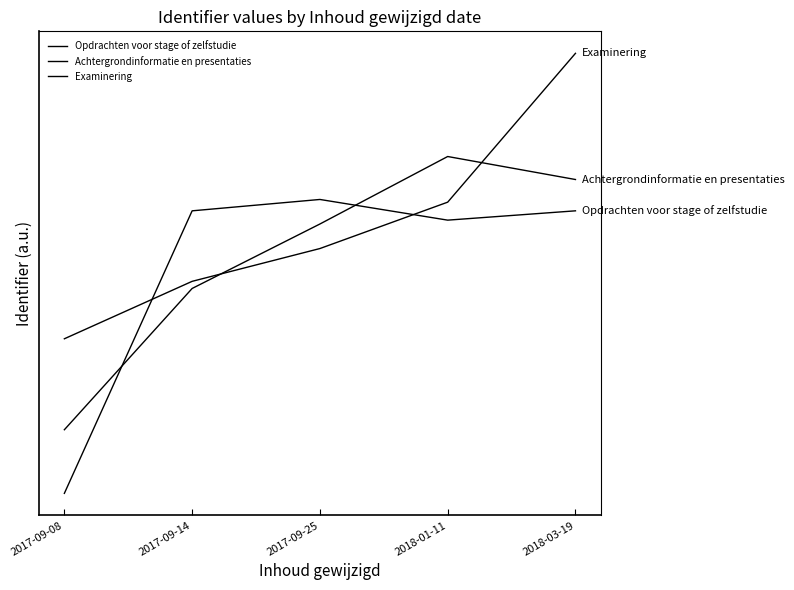

What is the average value of the Opdrachten voor stage of zelfstudie series?

2846869.2